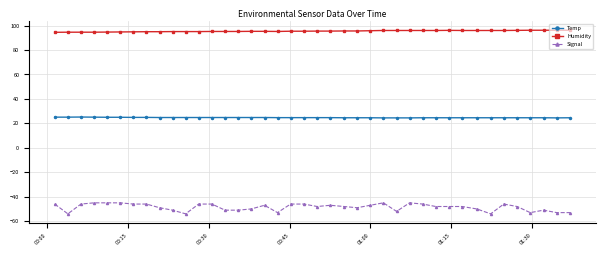

True or false: Signal has more than 2 interior local peaks.

True